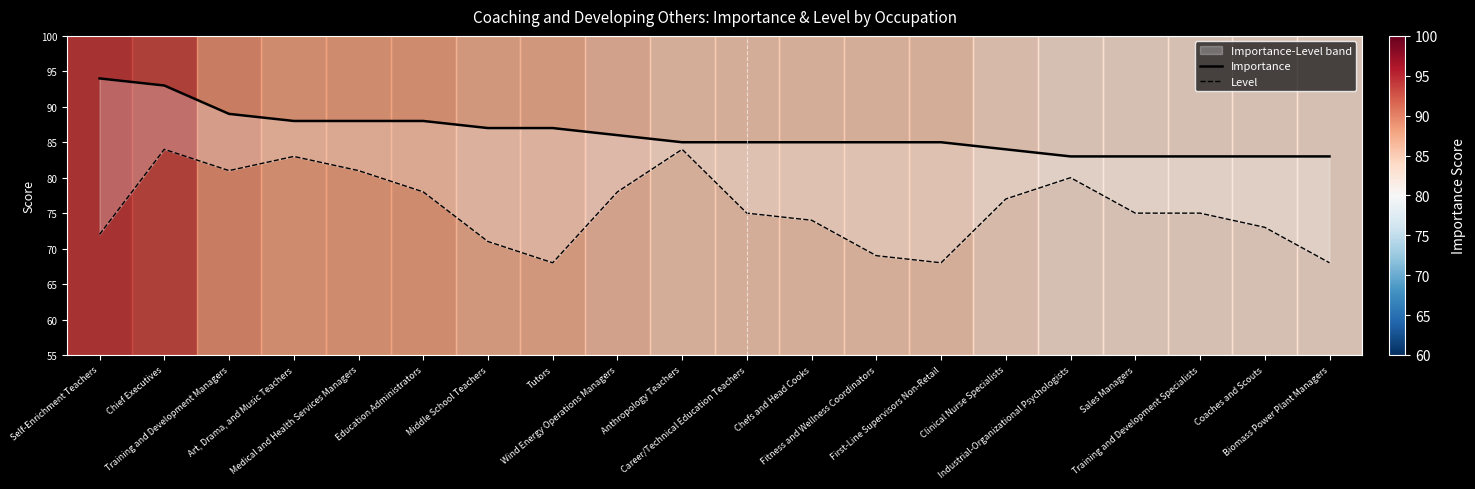

True or false: Importance and Level intersect in this chart.

False